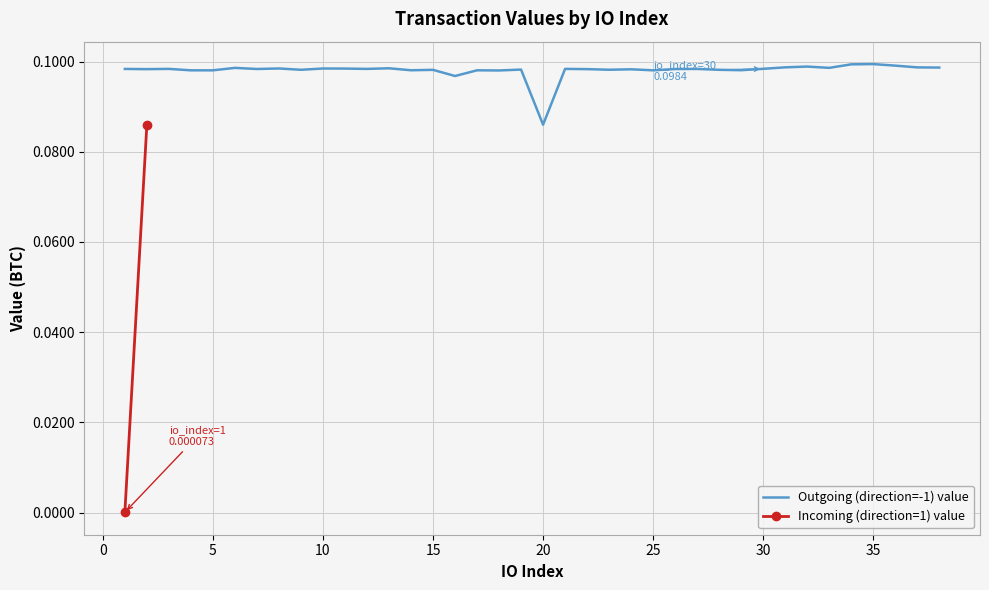

Count the number of categories in the chart.

38